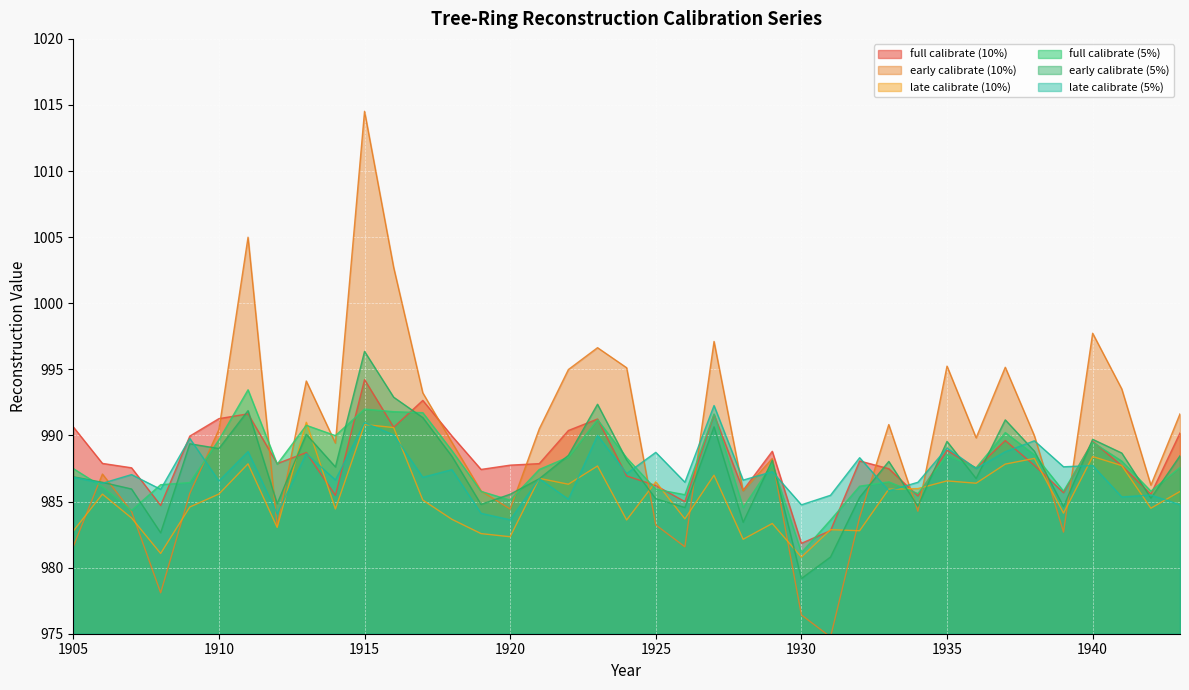

True or false: early calibrate (5%) has more than 2 interior local peaks.

True